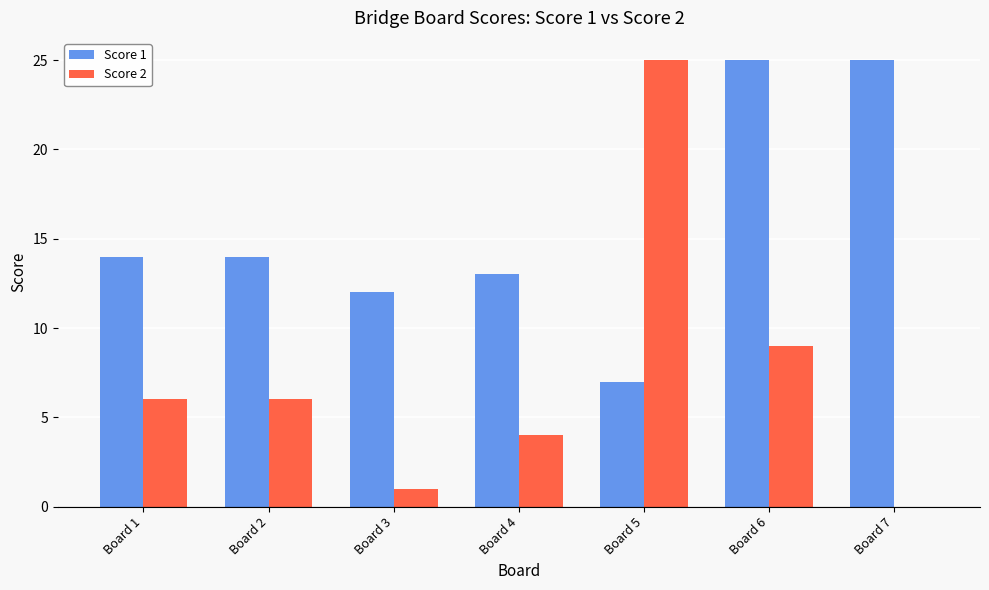

At which label does Score 2 reach its peak?

Board 5